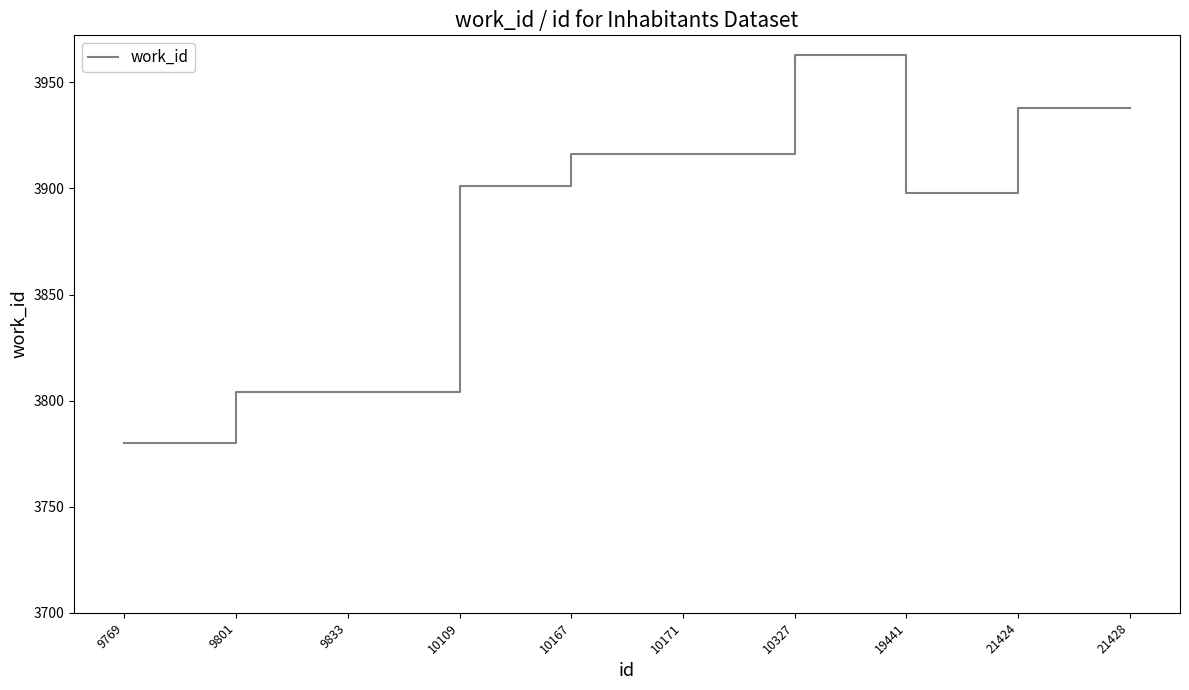

What is the approximate value at 9769?

3780